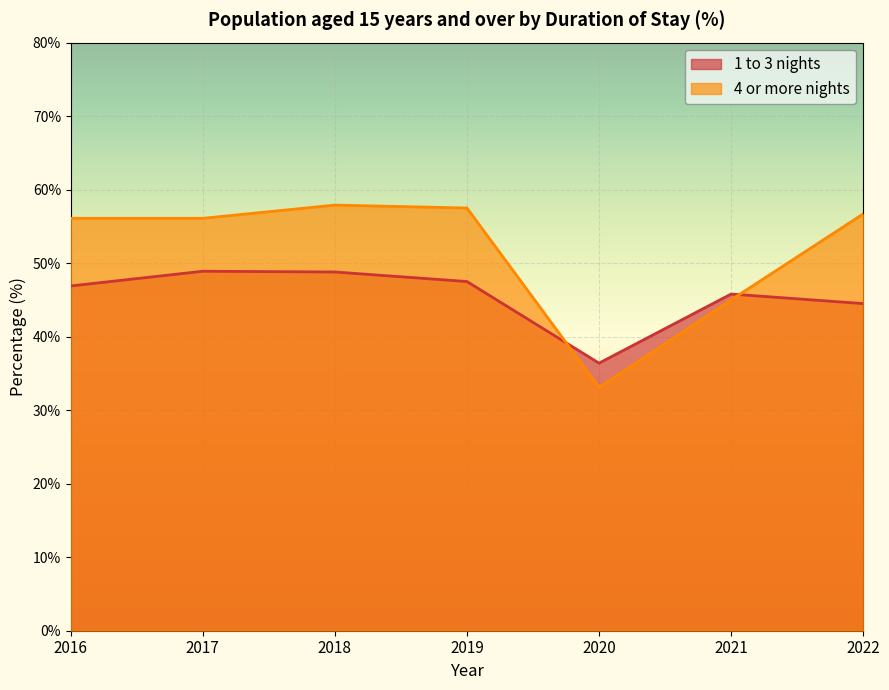

What value does the 4 or more nights series have at 2017?

56.1